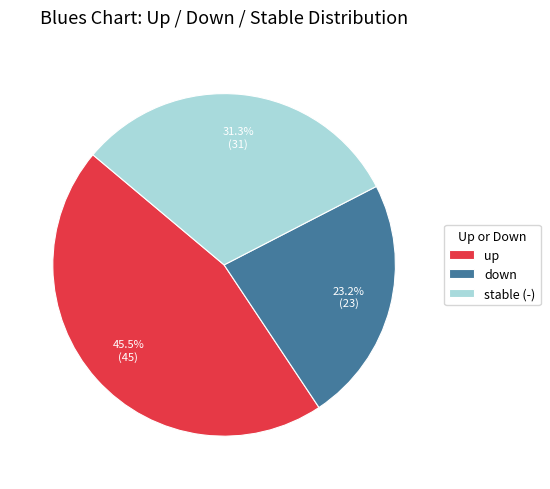

Which has a higher value, stable (-) or up?

up